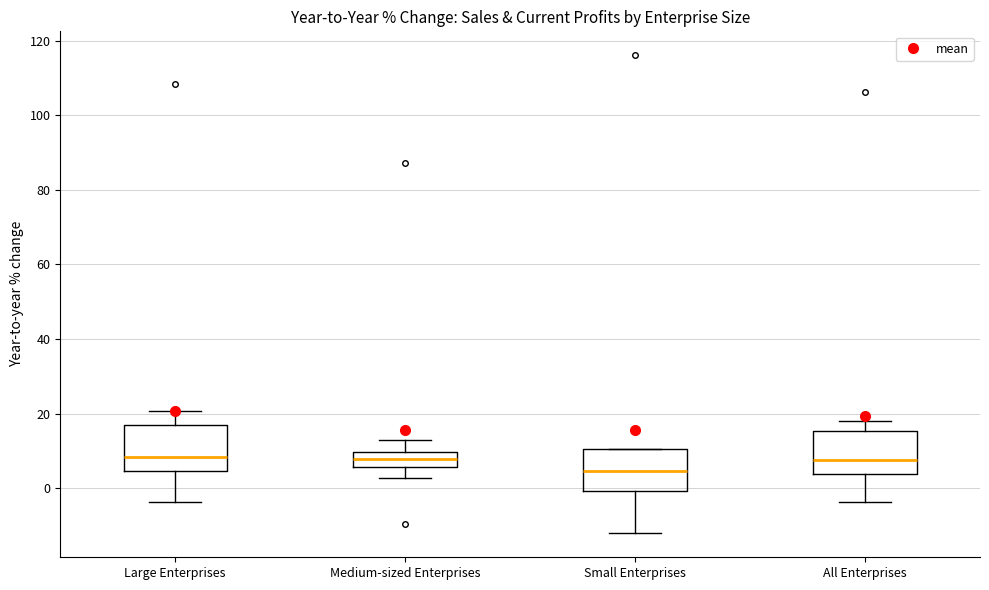

Reading left to right, transcribe this box plot: for each box, give where its median line is, the range the box spans, and where its two whiskers end, as read against the y-axis. The values are not printed on the chart, so give them approximately, as read against the axis.

Large Enterprises: median 8, box 4 to 18, whiskers -4 to 20
Medium-sized Enterprises: median 8, box 6 to 10, whiskers 2 to 12
Small Enterprises: median 4, box 0 to 10, whiskers -12 to 10
All Enterprises: median 8, box 4 to 16, whiskers -4 to 18